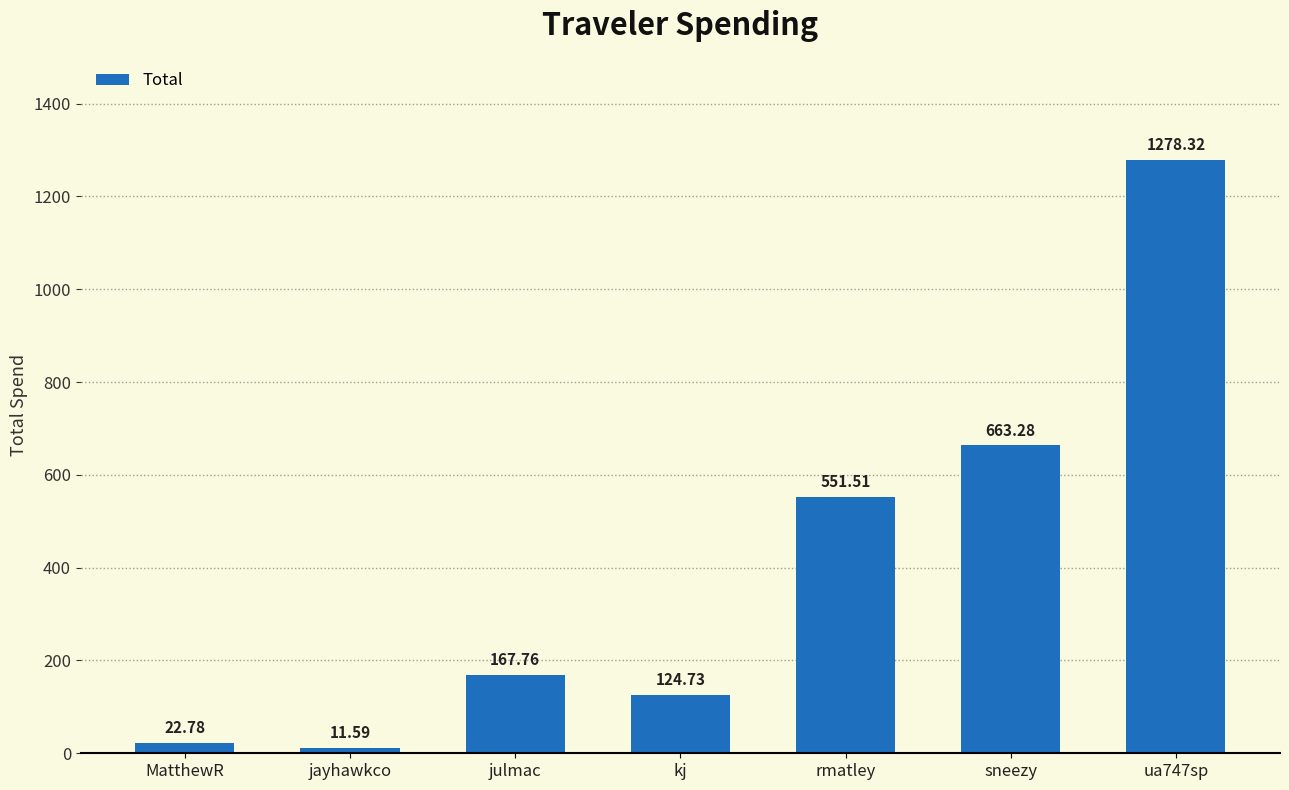

List the labels in order of value, largest first.

ua747sp, sneezy, rmatley, julmac, kj, MatthewR, jayhawkco